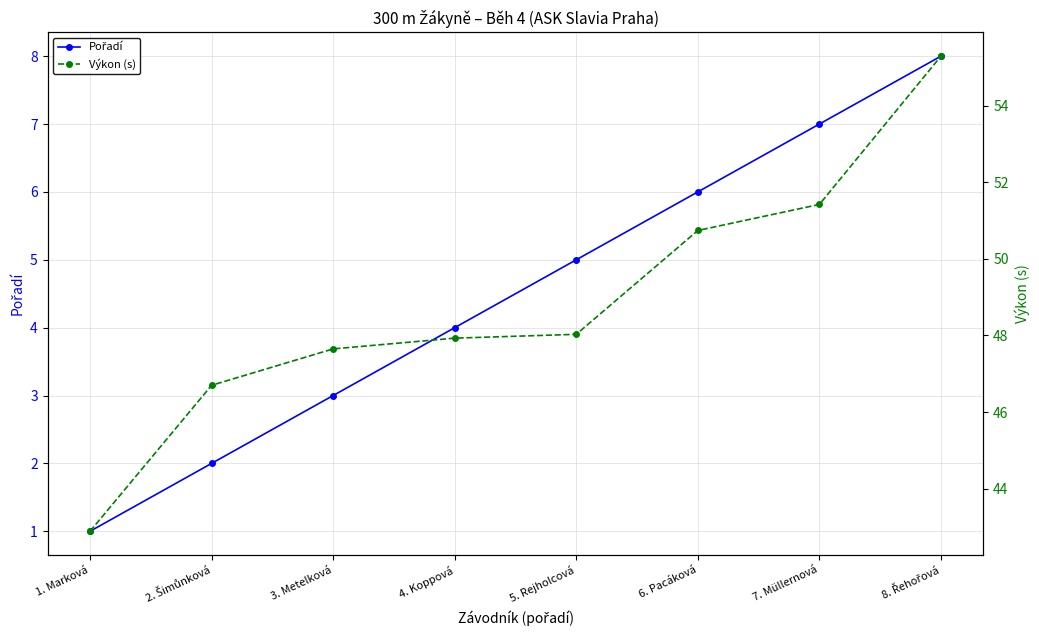

What is the label of the 2nd point from the right?

7. Müllernová